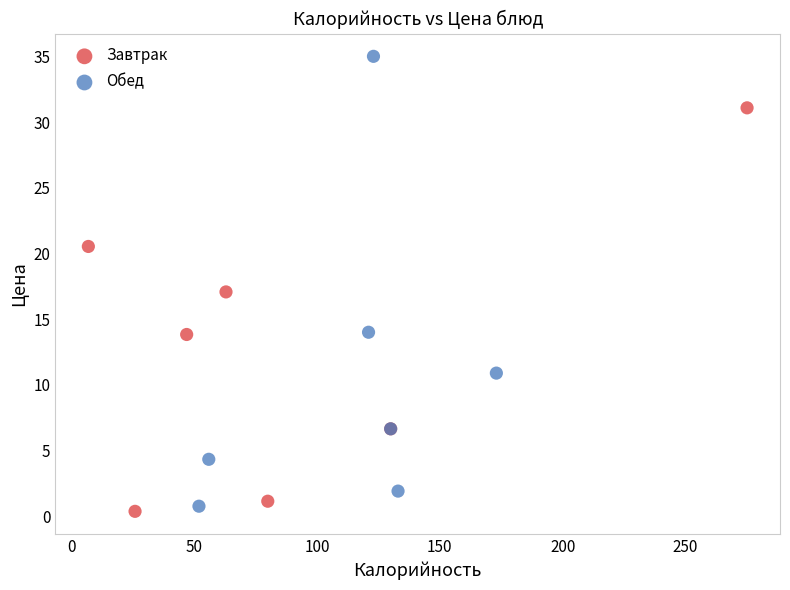

Which series has the widest spread of Y values?

Обед